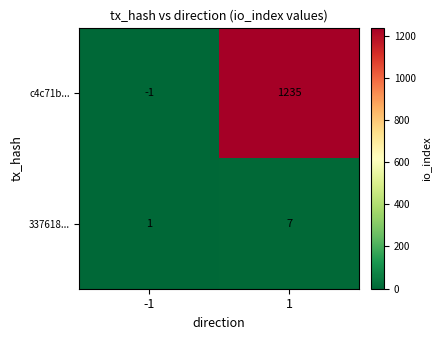

The value of c4c71b... at 1 is 1235. True or false?

True